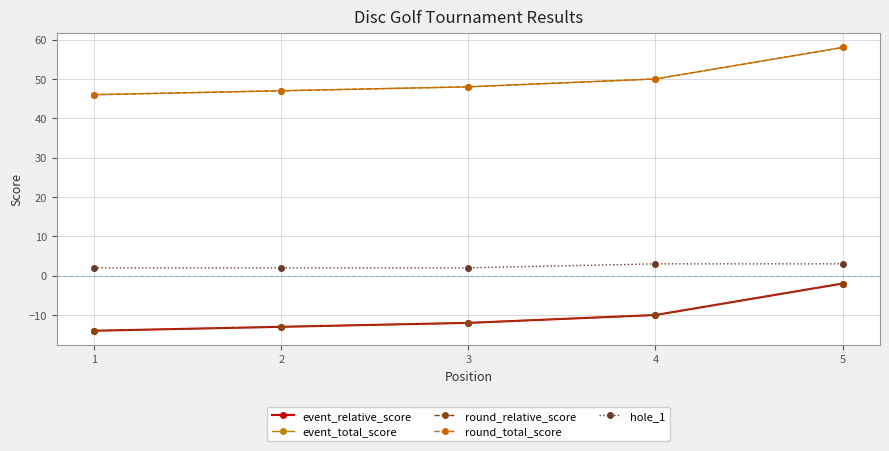

At which label does event_relative_score reach its minimum?

1